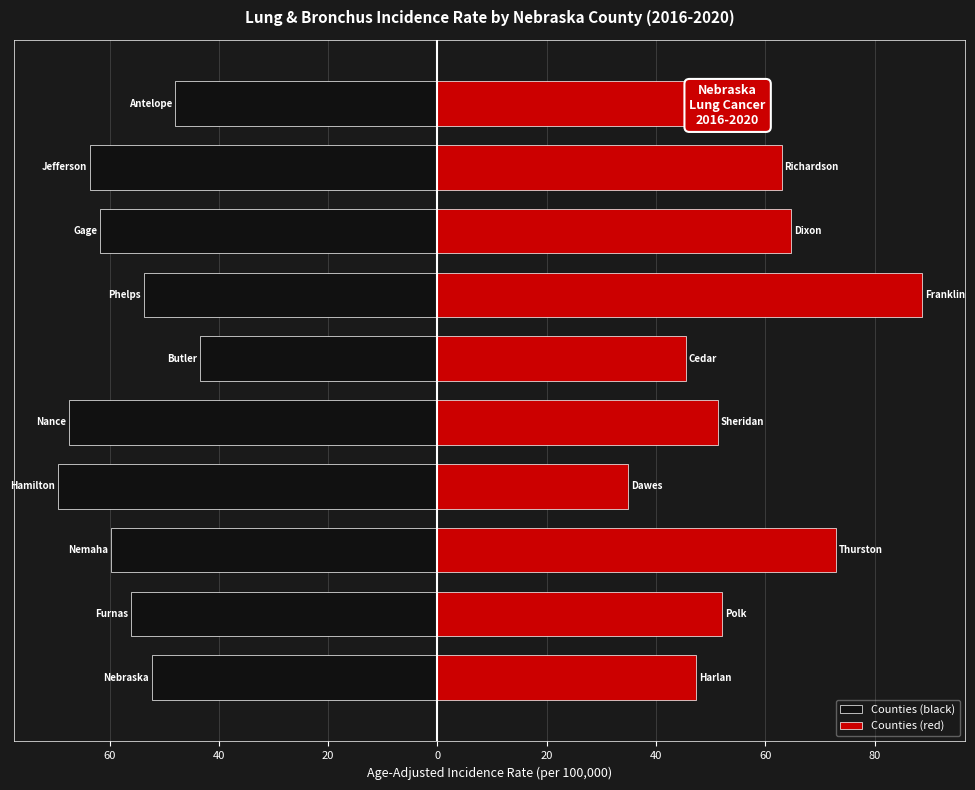

How many bars are there in total?

20